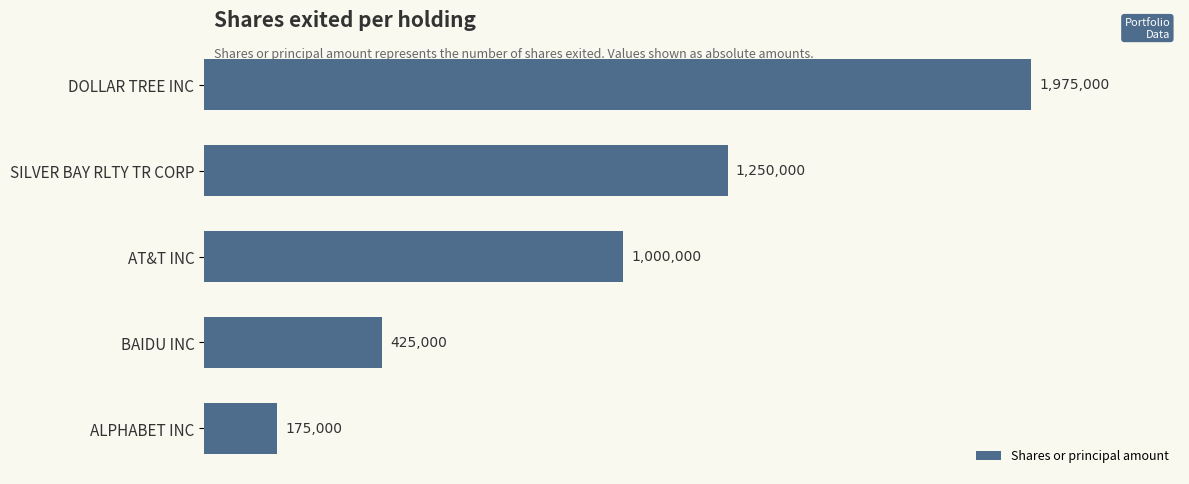

Count the values in the range 425000 to 1250000.

3